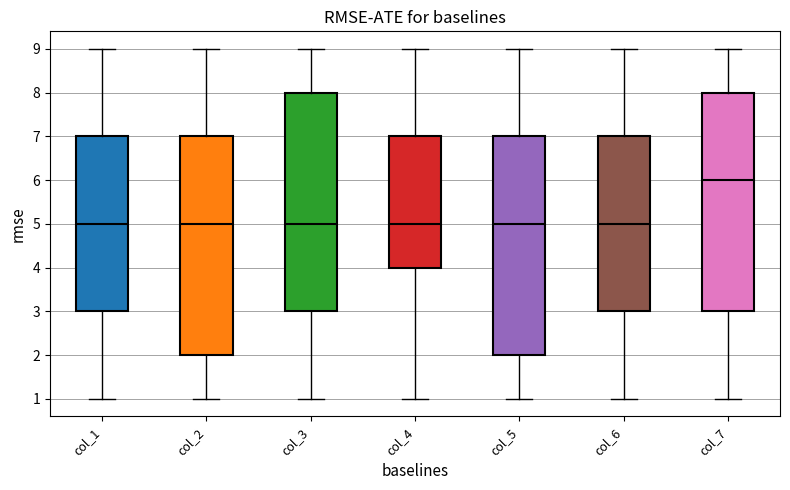

Reading left to right, read every box against the y-axis: the position of its median line, the range the box covers, and the ends of its whiskers. The values are not printed on the chart, so give them approximately, as read against the axis.

col_1: median 5, box 3 to 7, whiskers 1 to 9
col_2: median 5, box 2 to 7, whiskers 1 to 9
col_3: median 5, box 3 to 8, whiskers 1 to 9
col_4: median 5, box 4 to 7, whiskers 1 to 9
col_5: median 5, box 2 to 7, whiskers 1 to 9
col_6: median 5, box 3 to 7, whiskers 1 to 9
col_7: median 6, box 3 to 8, whiskers 1 to 9